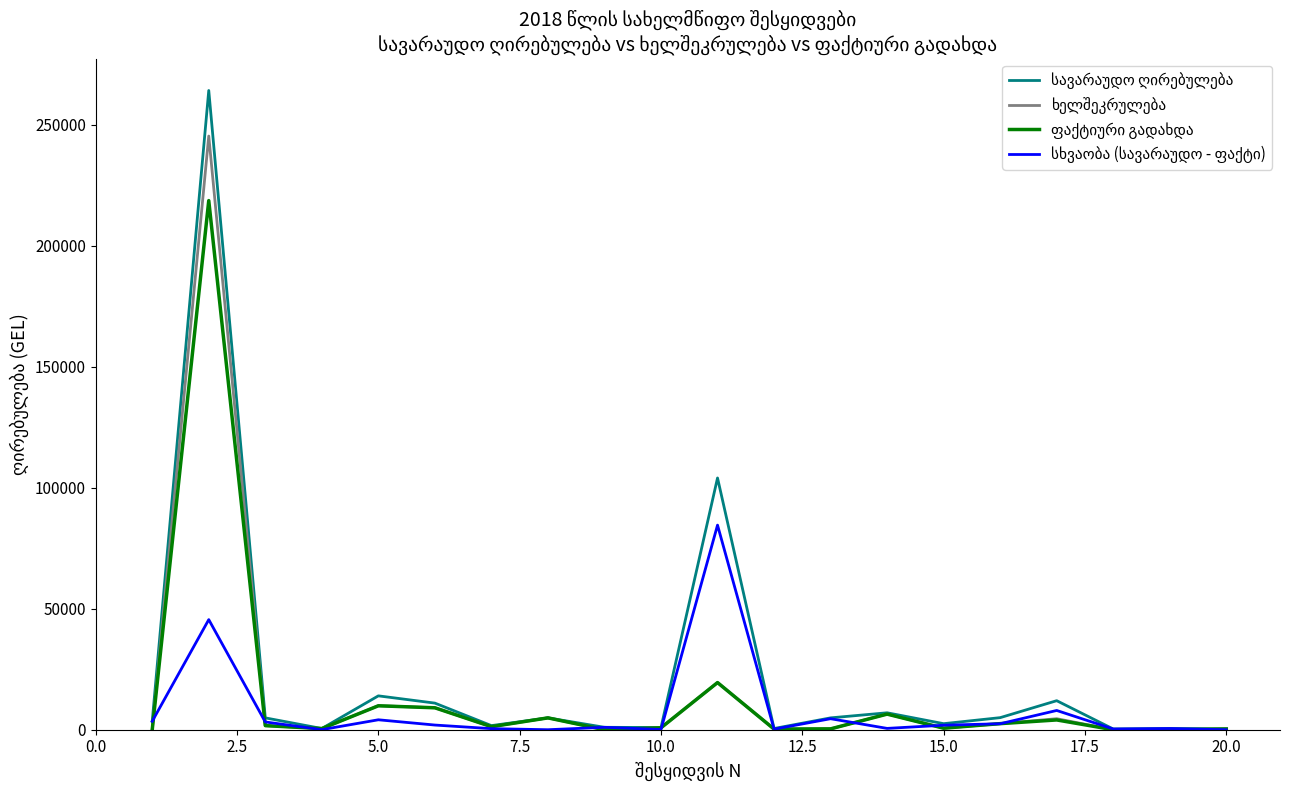

Is this an area chart (filled region under the line)?

No